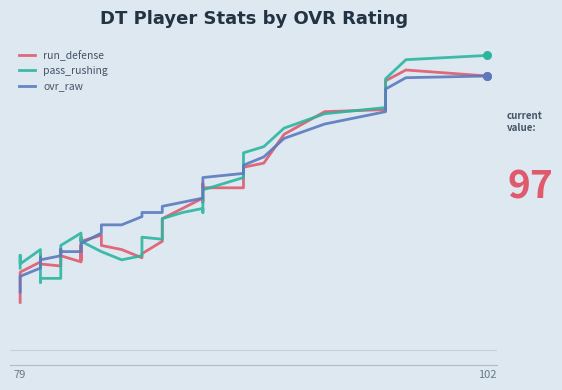

Which series has the largest Y range (max minus min)?

run_defense